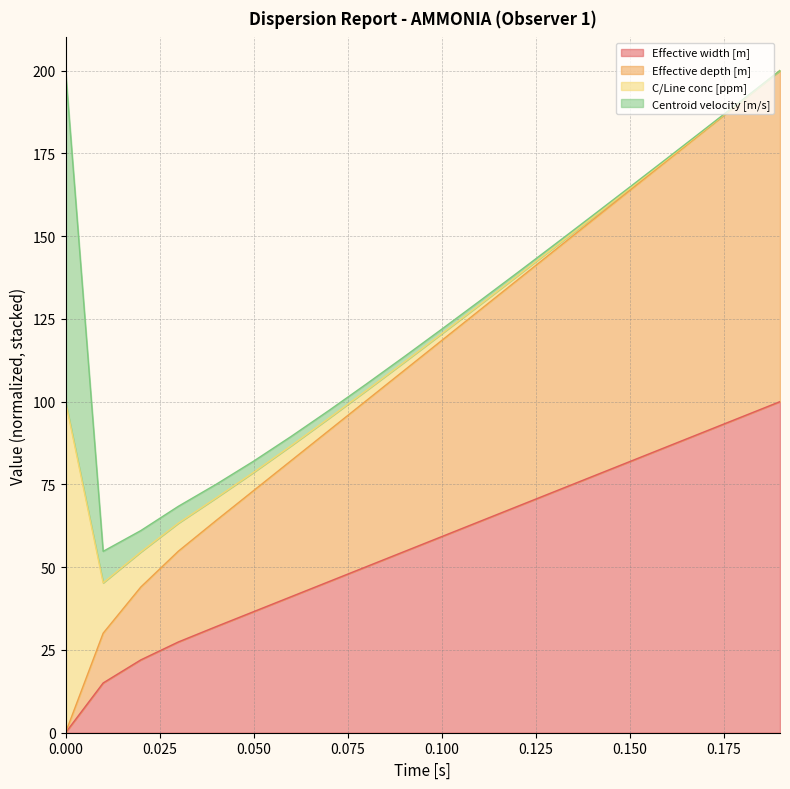

The Effective width [m] series shows 72.8 at 0.13. True or false?

True